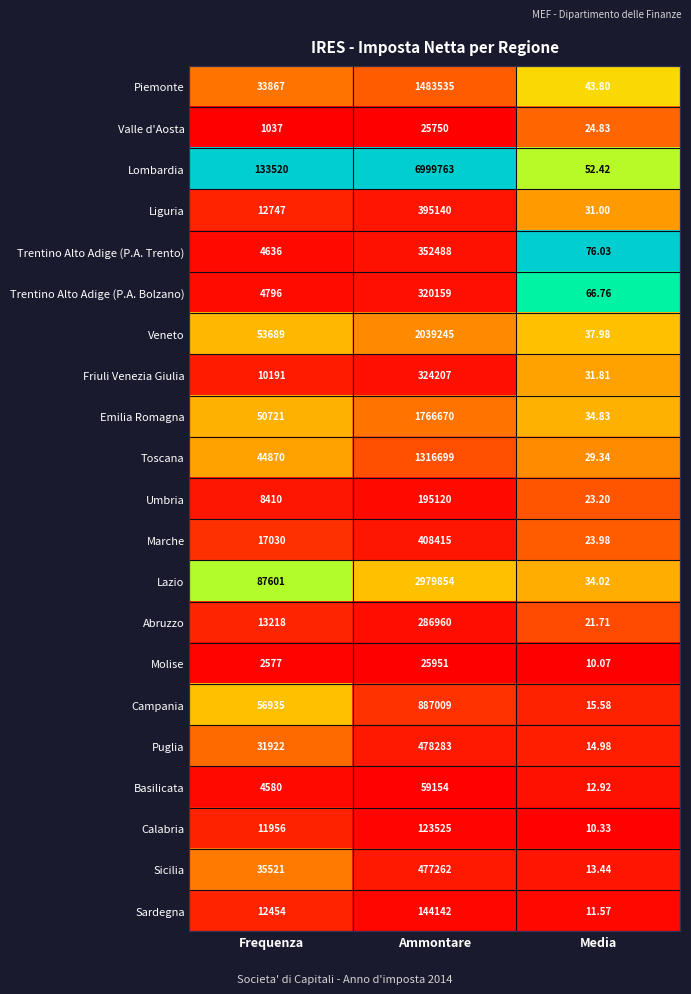

Which series has the widest spread of values?

Lombardia